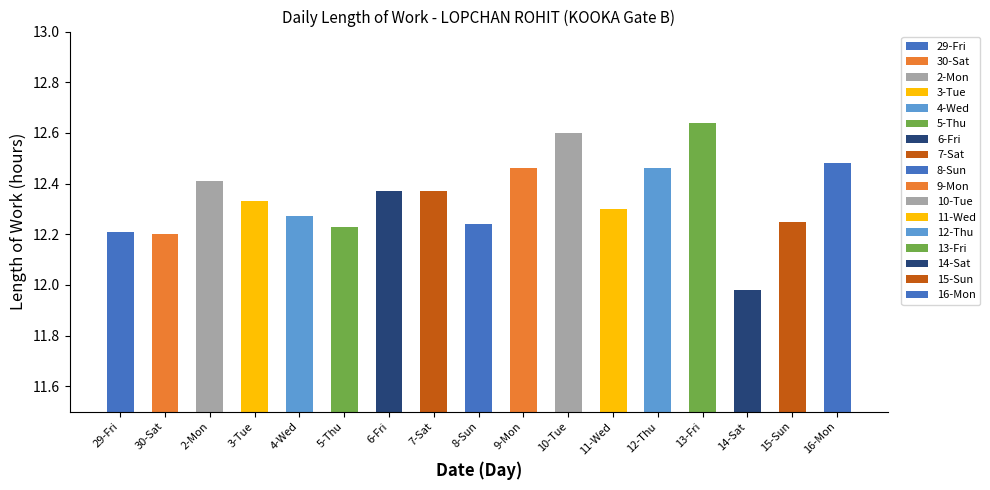

What is the average value?

12.3